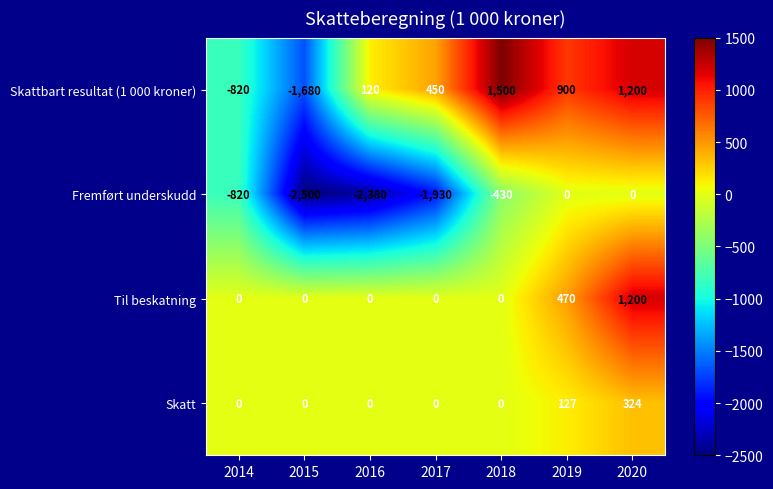

What is the minimum value shown in the chart?

-2500